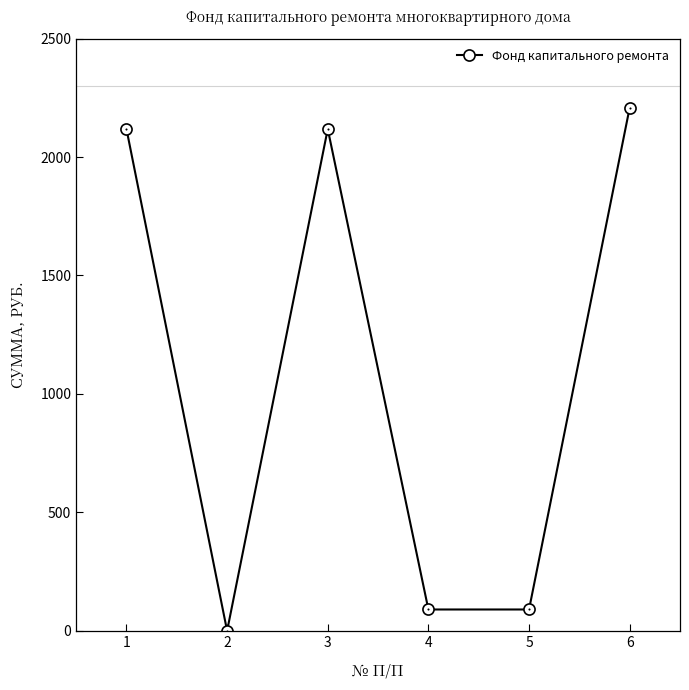

How many distinct data groups are displayed?

1